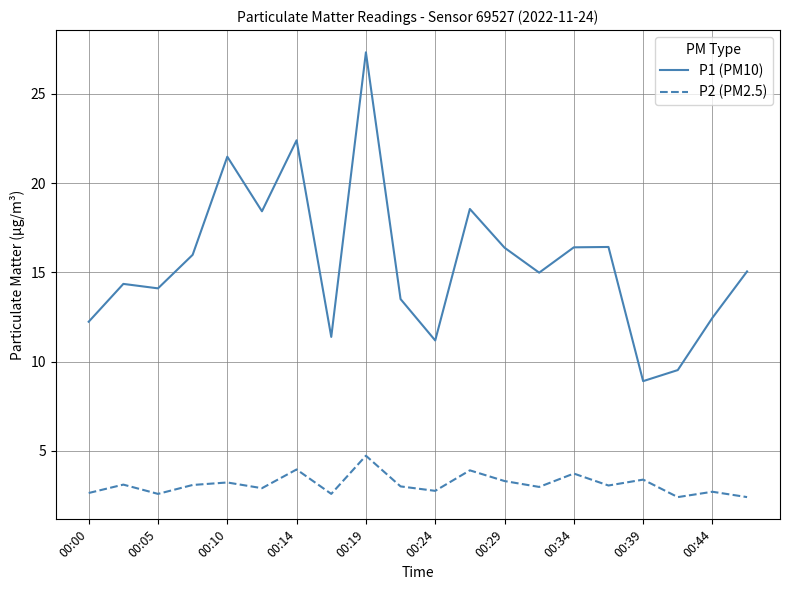

What is the lowest value of the P2 (PM2.5) series?

2.4